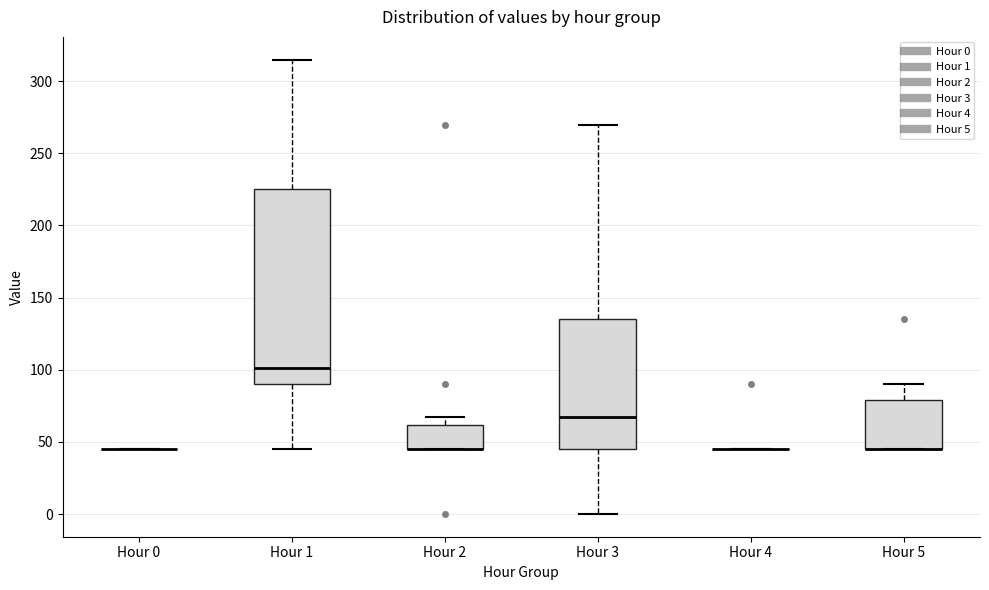

Comparing the boxes themselves (not the whiskers), which one is the tallest?

Hour 1